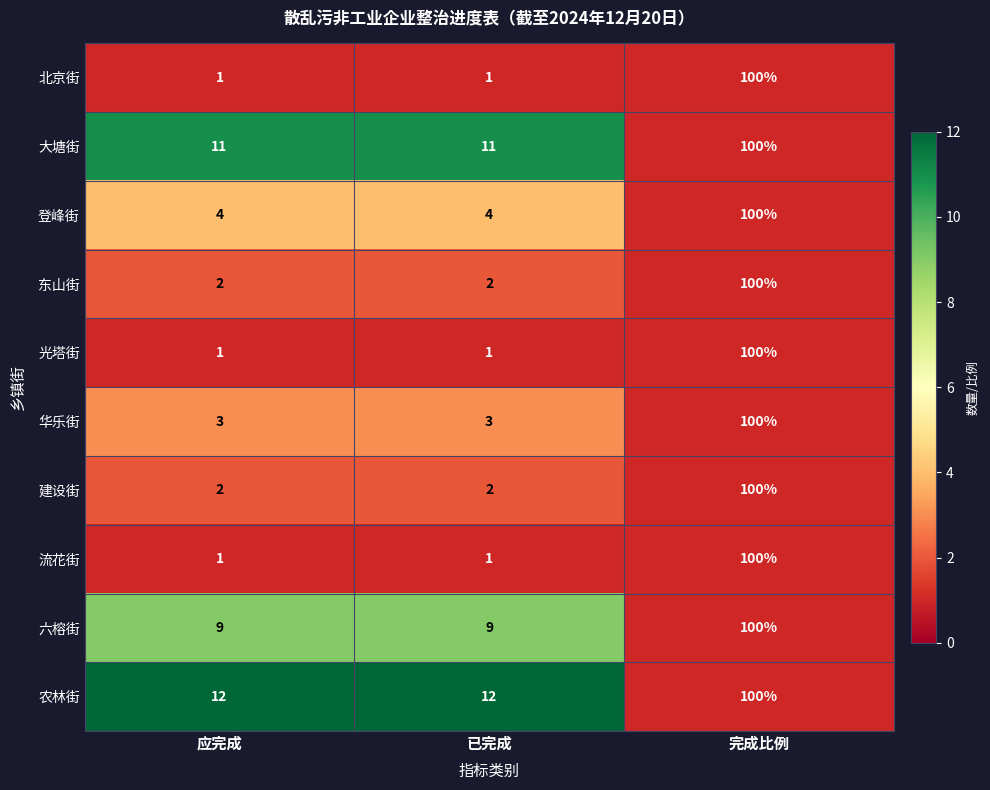

Reading right to left, list all the values displayed in this chart.

北京街: 完成比例=100	已完成=1	应完成=1
大塘街: 完成比例=100	已完成=11	应完成=11
登峰街: 完成比例=100	已完成=4	应完成=4
东山街: 完成比例=100	已完成=2	应完成=2
光塔街: 完成比例=100	已完成=1	应完成=1
华乐街: 完成比例=100	已完成=3	应完成=3
建设街: 完成比例=100	已完成=2	应完成=2
流花街: 完成比例=100	已完成=1	应完成=1
六榕街: 完成比例=100	已完成=9	应完成=9
农林街: 完成比例=100	已完成=12	应完成=12